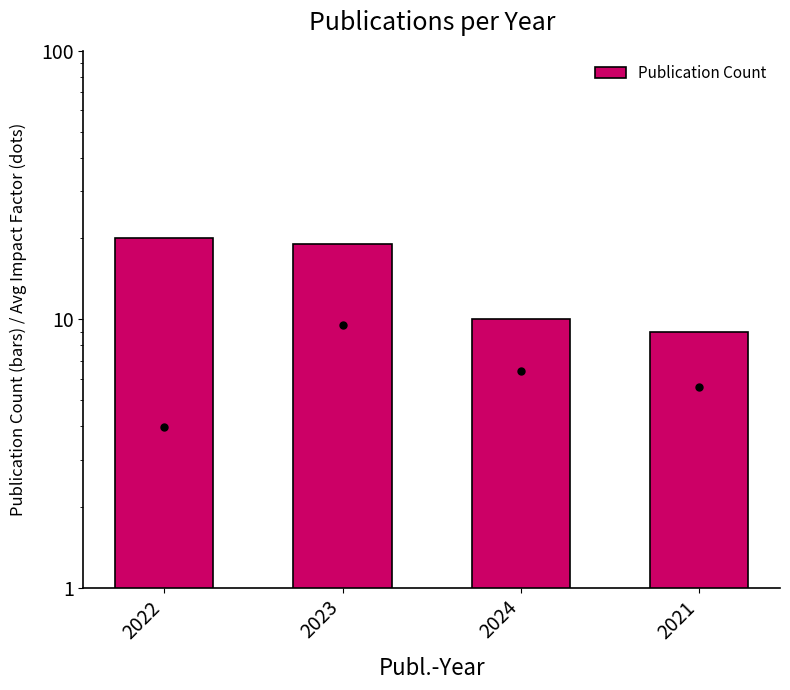

Which has a higher value, 2021 or 2023?

2023